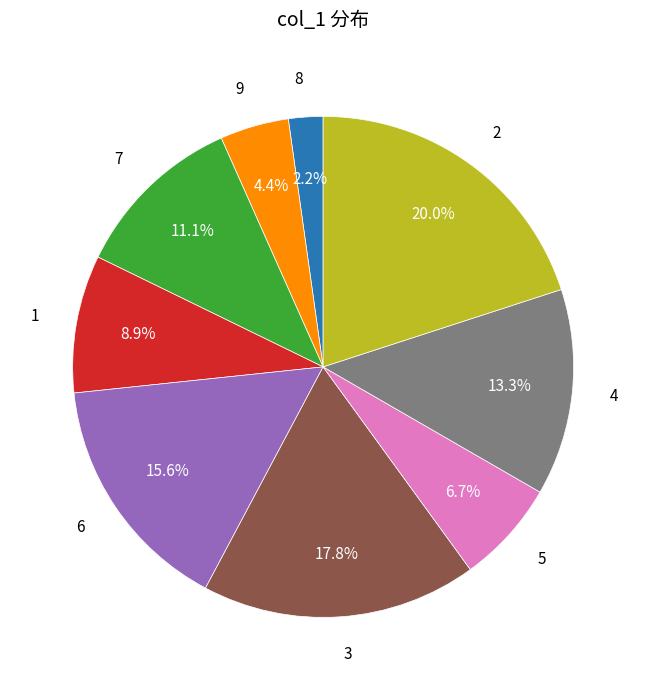

Is there any slice that represents more than half of the pie?

No